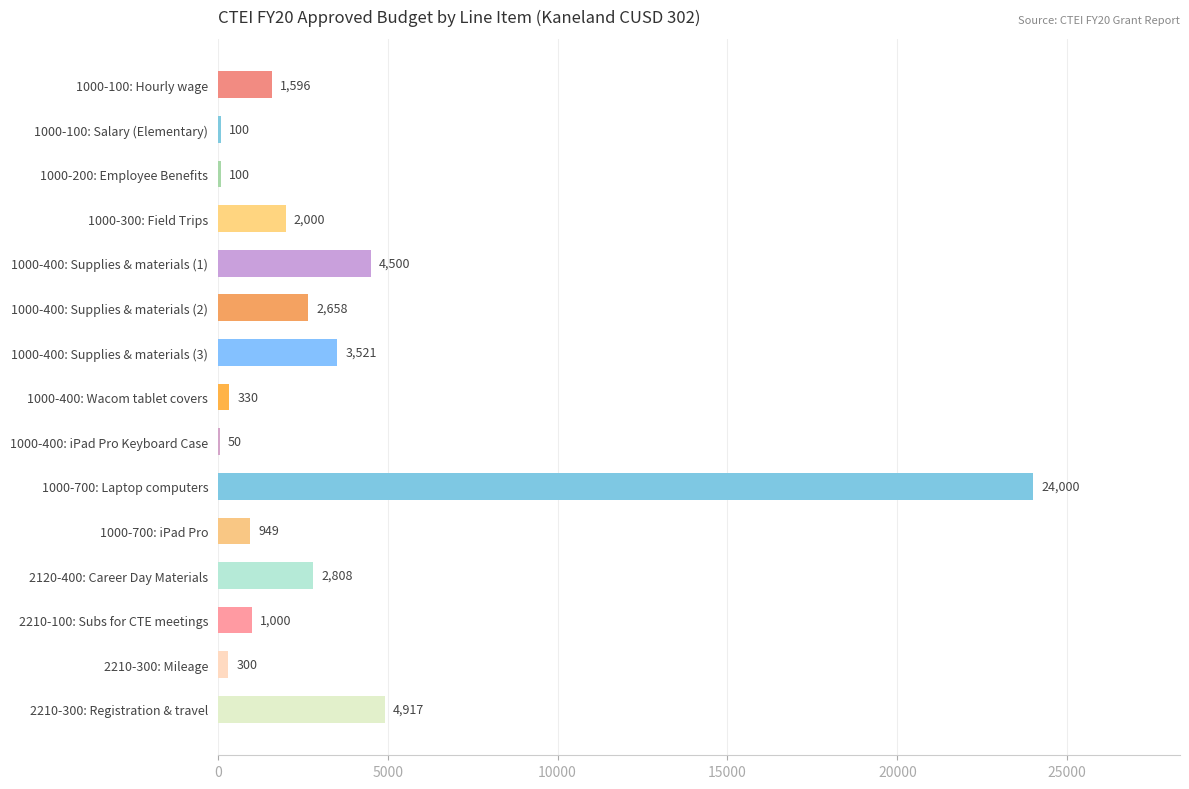

Is it true that the value at 1000-400: Supplies & materials (3) is 2306?

False